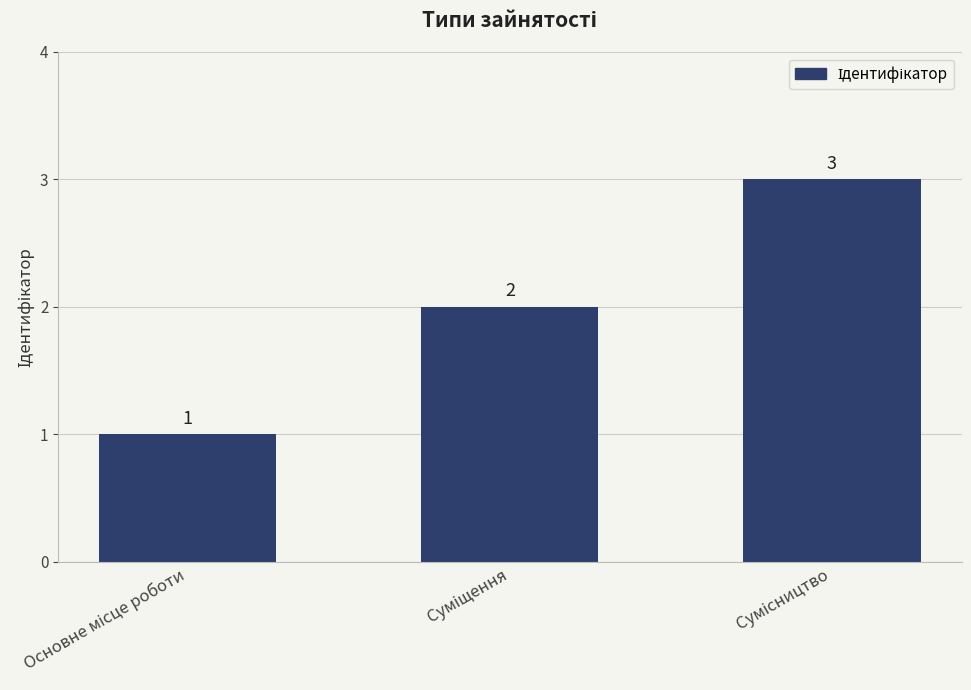

What is the value of the 3rd bar from the left?

3